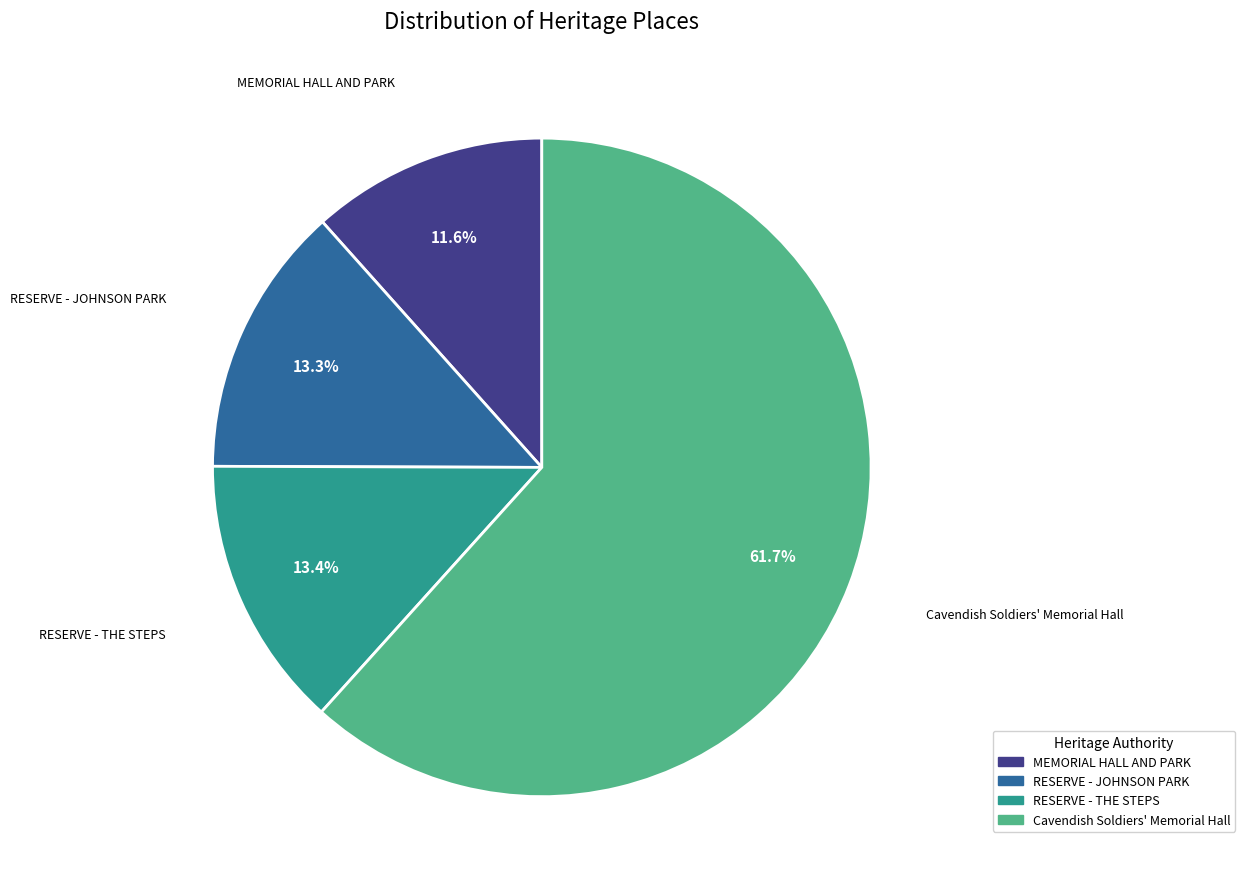

What percentage is NOT represented by RESERVE - JOHNSON PARK?

86.7%